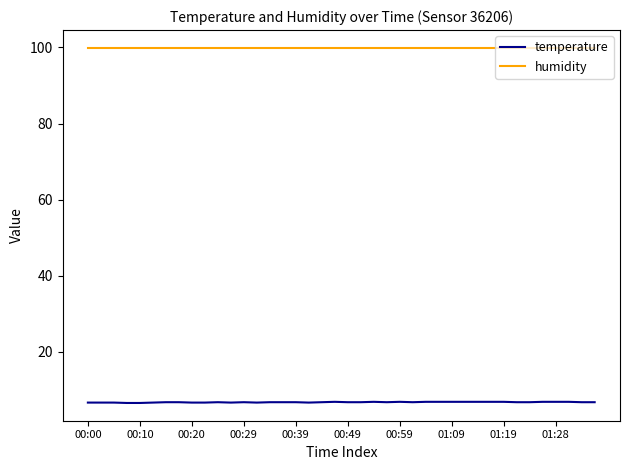

True or false: humidity and temperature intersect in this chart.

False